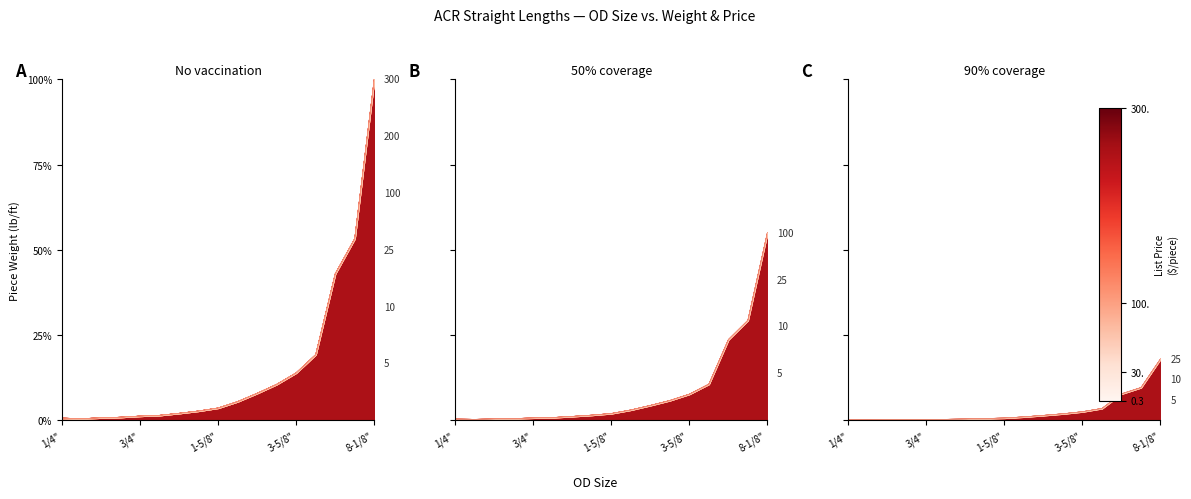

Which series has the largest range (max minus min)?

list price